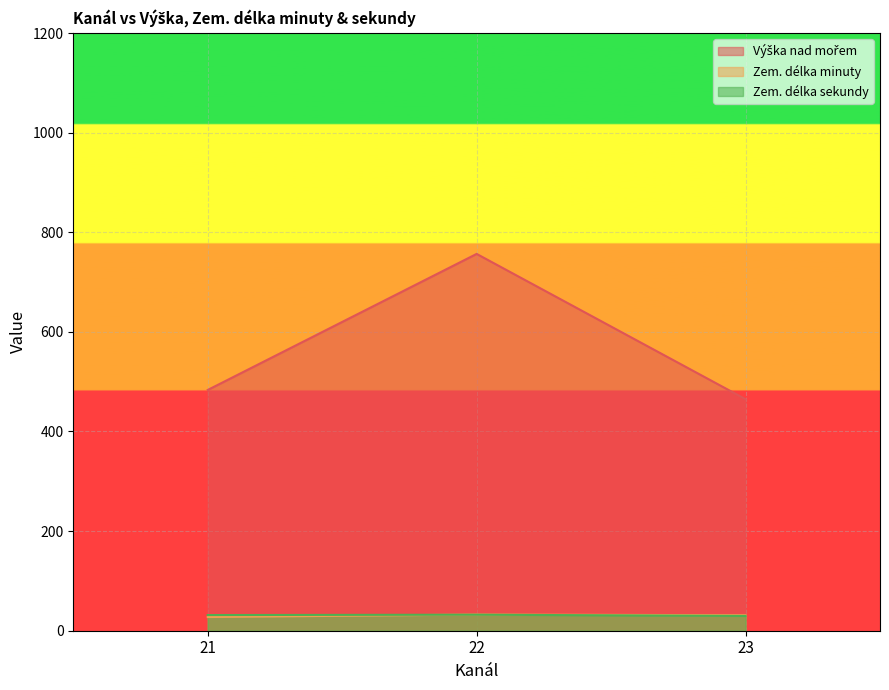

At which category is the sum across all series the highest?

22